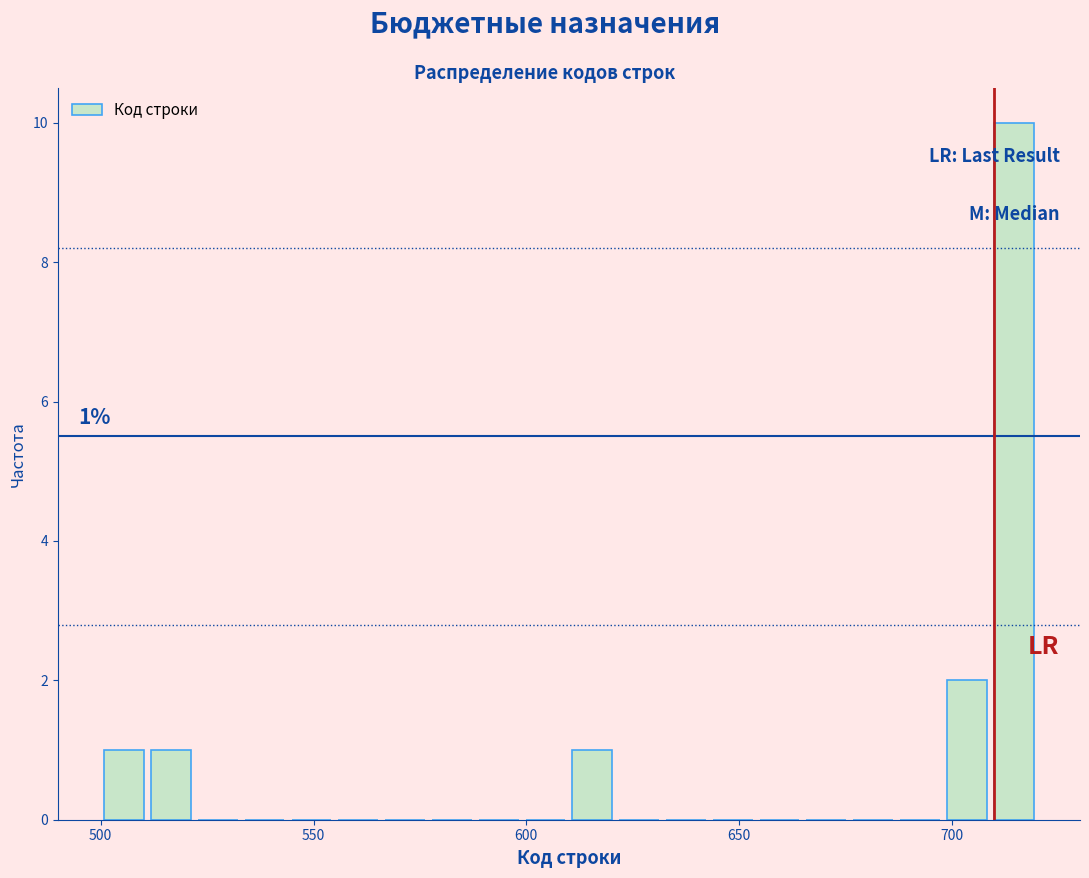

Around what value on the x-axis is the tallest bar? Give the approximate position of its centre, as read against the axis.

715